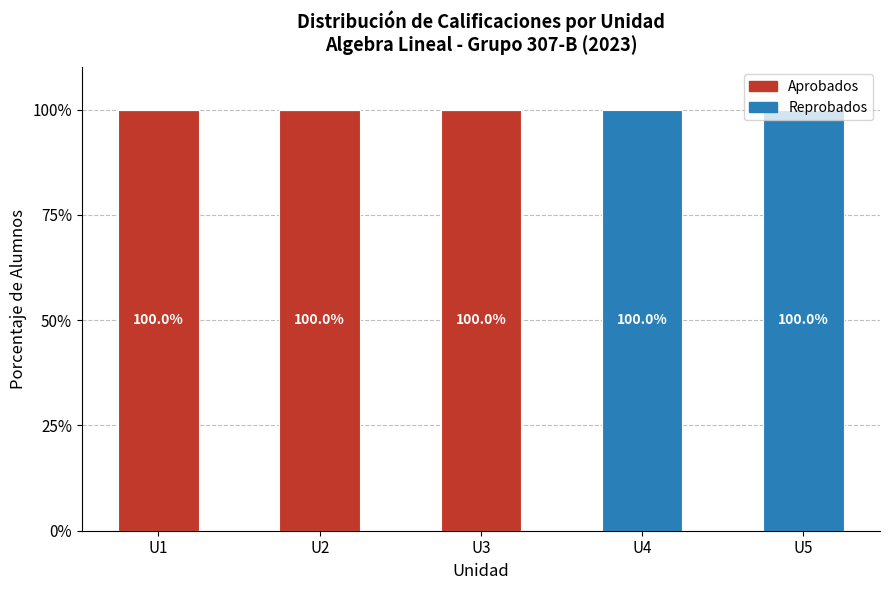

True or false: Aprobados has a value of 100 at U3.

True